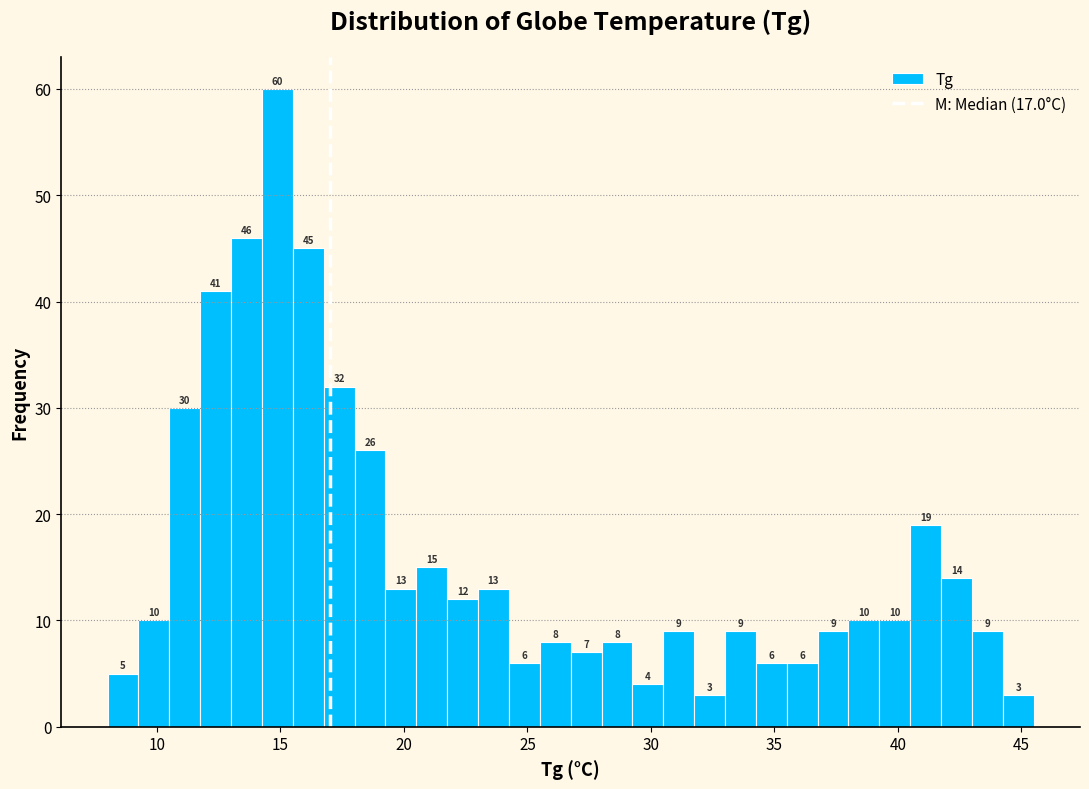

Around what value on the x-axis is the tallest bar? Give the approximate position of its centre, as read against the axis.

15.0